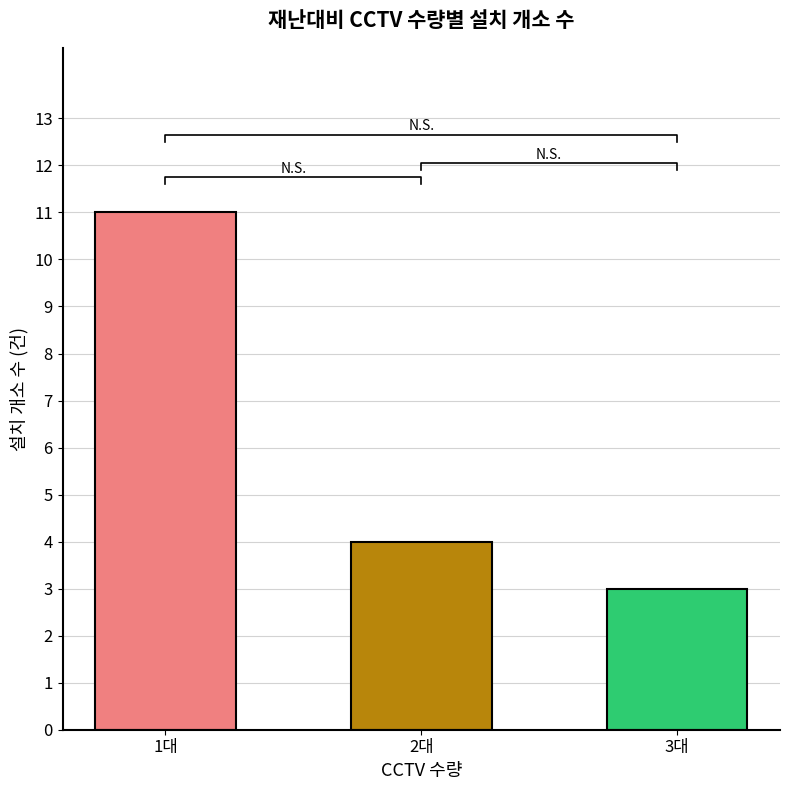

What position from the left is 1대?

1